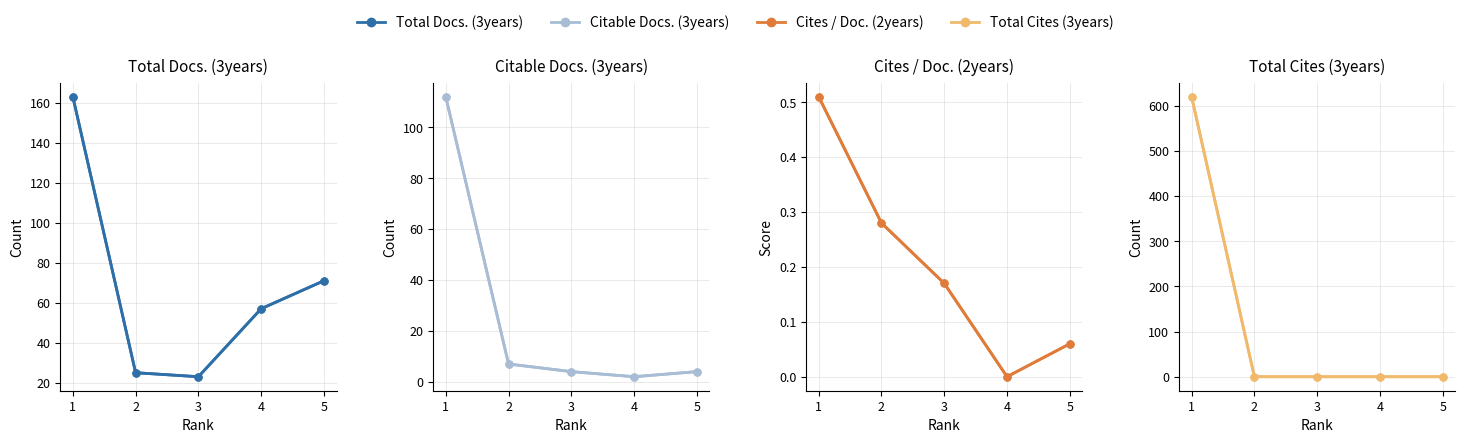

The value of Cites / Doc. (2years) at 3 is 0.3. True or false?

False